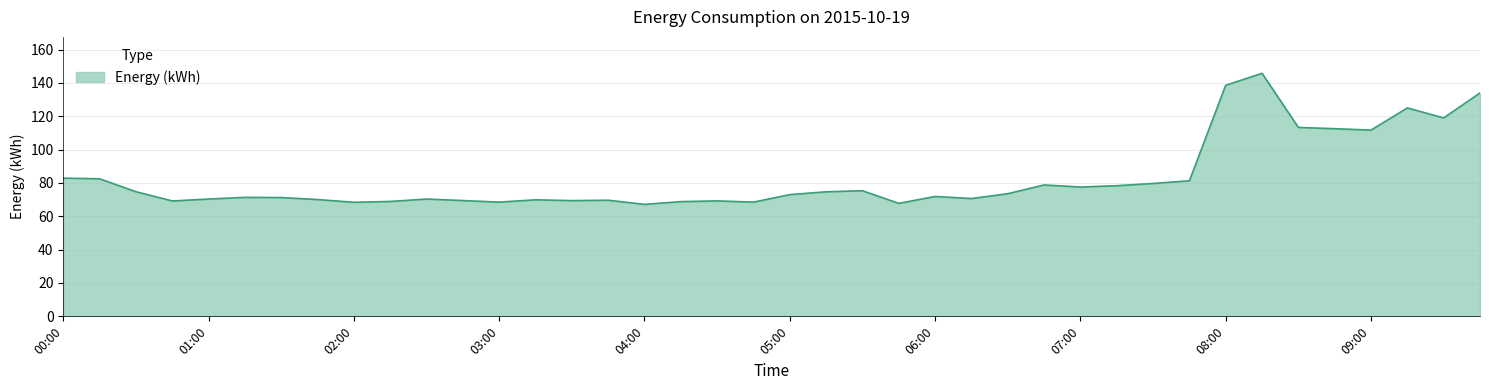

What is the difference between the maximum and minimum values?

78.6